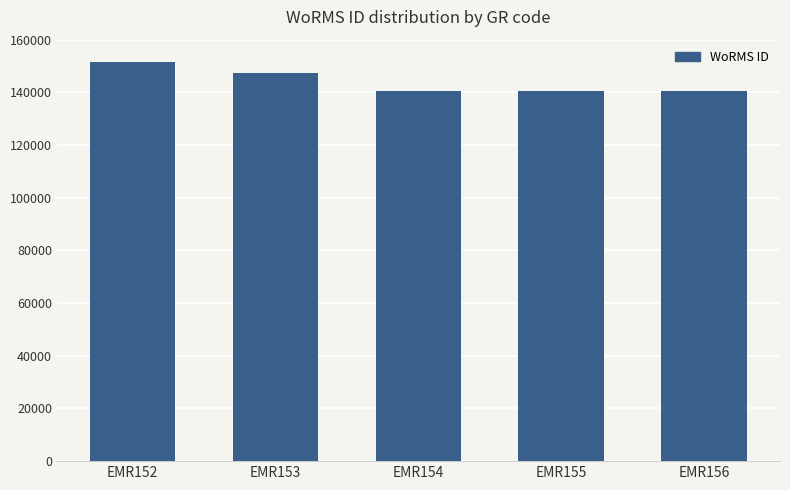

What is the difference between the values at EMR153 and EMR154?

6776